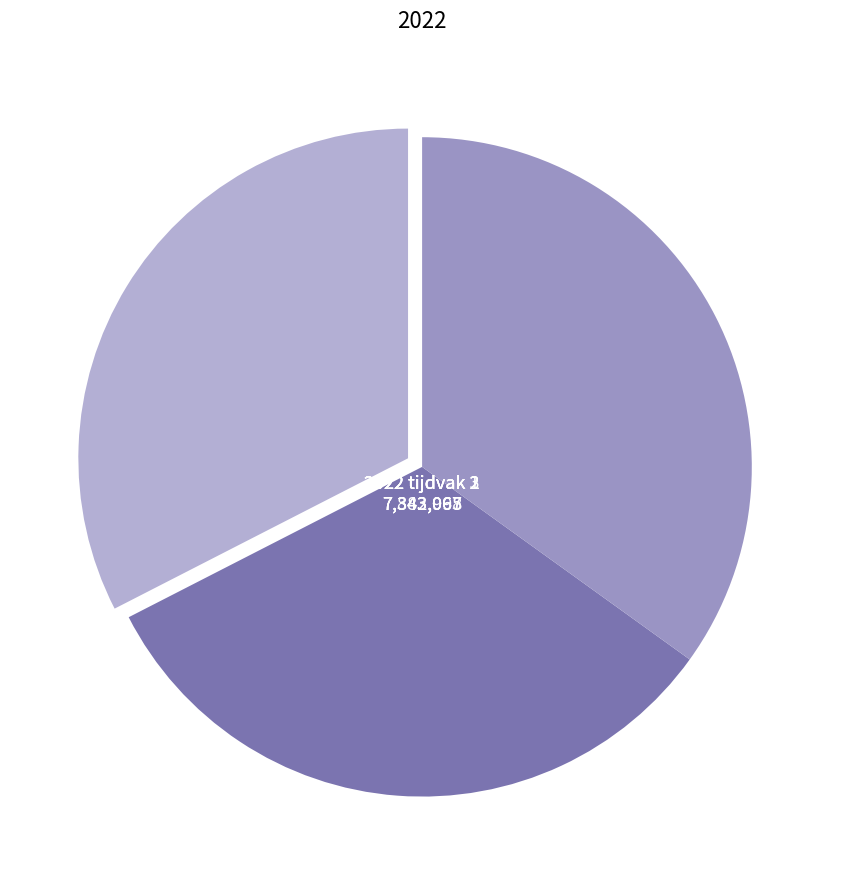

How many segments does this pie chart have?

3